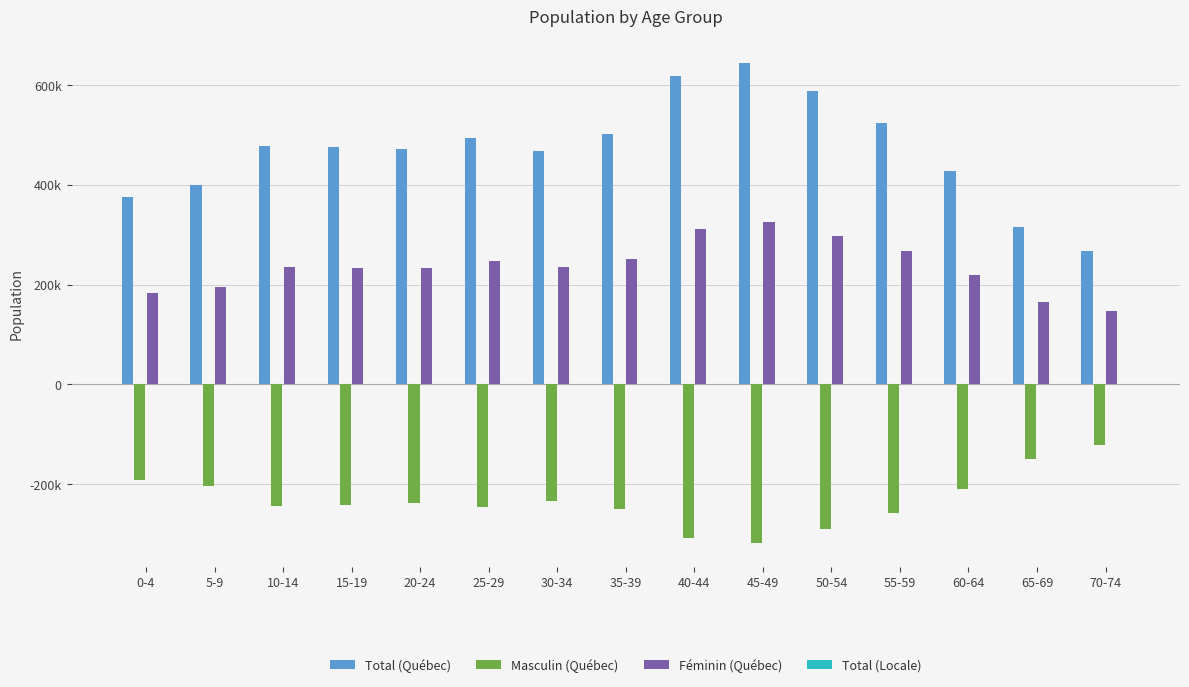

At which label does Total (Québec) first exceed 475005?

10-14